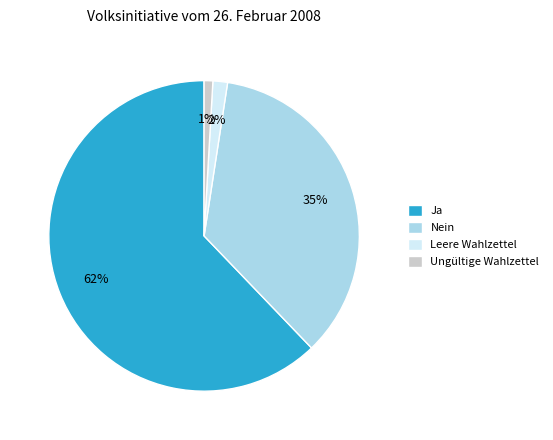

Combined, do Ungültige Wahlzettel and Ja account for over 50%?

Yes